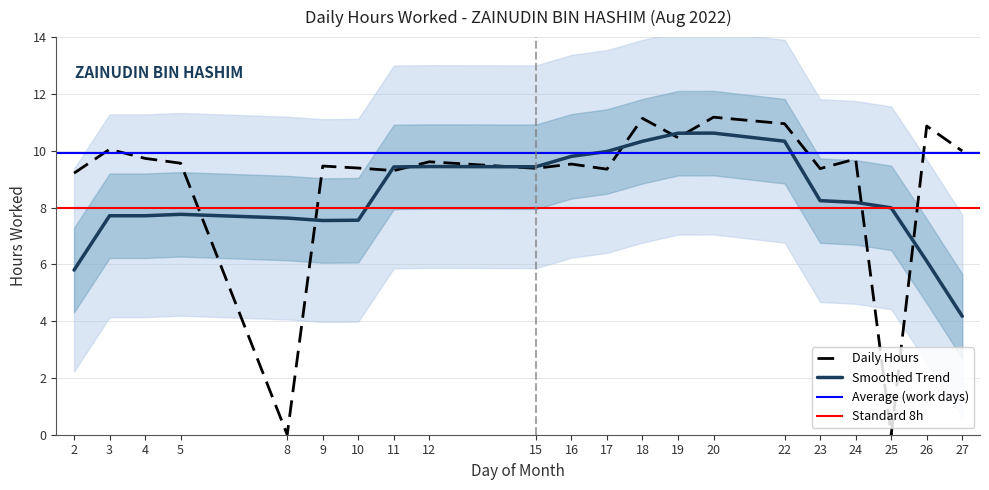

The value at 12 is 5.0. True or false?

False